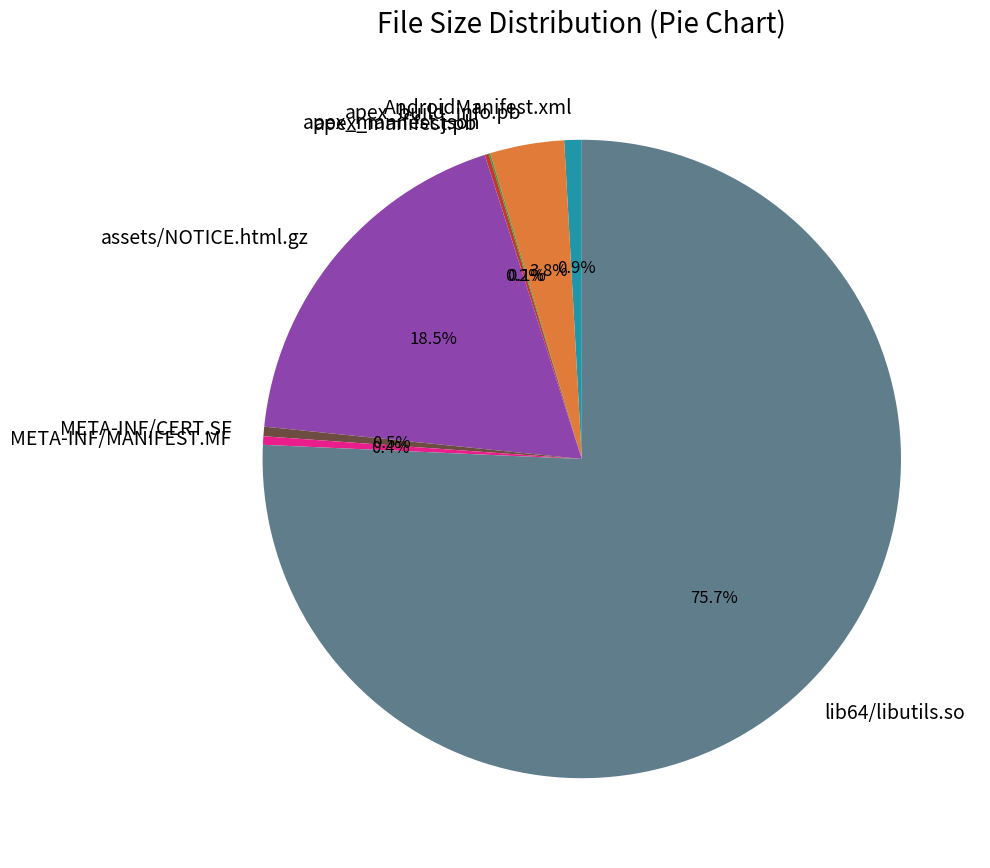

Which category has the biggest portion of the pie?

lib64/libutils.so